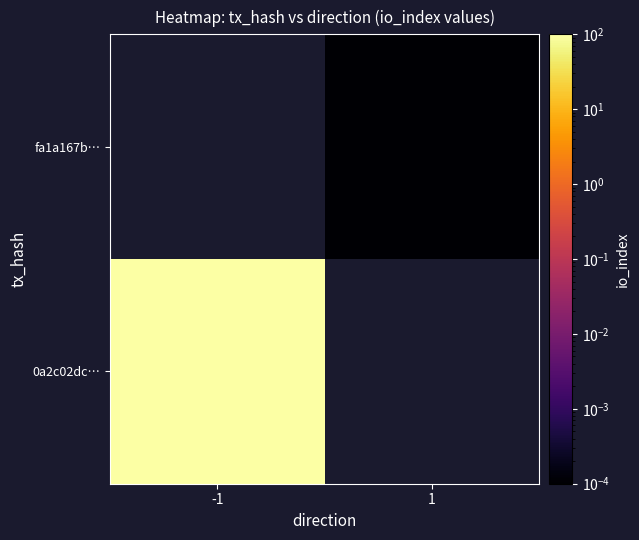

List the series in order of their peak value, lowest first.

0a2c02dc…, fa1a167b…